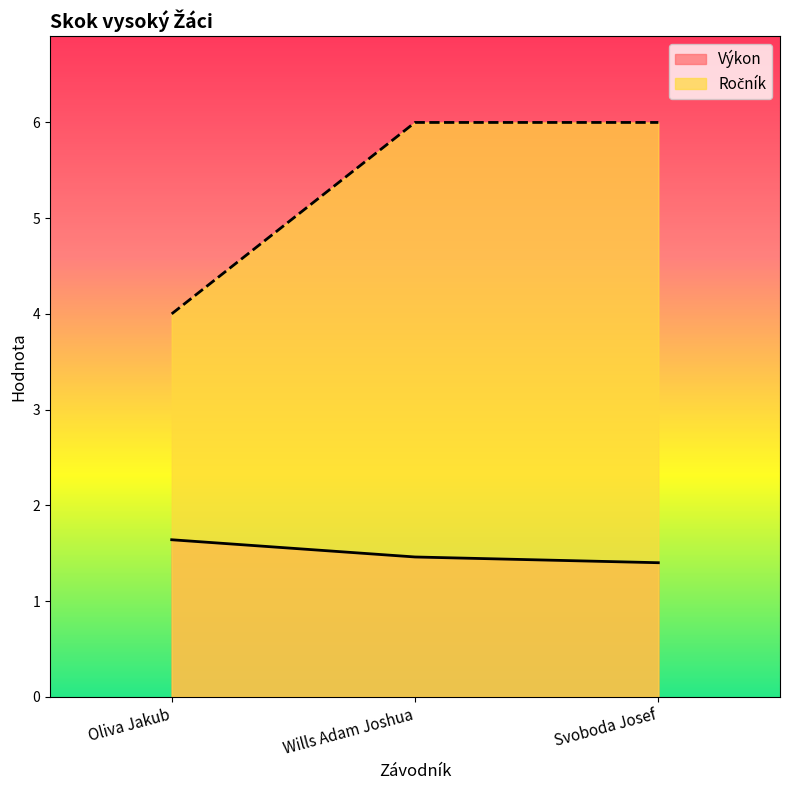

Which has a higher value, Wills Adam Joshua or Oliva Jakub?

Oliva Jakub